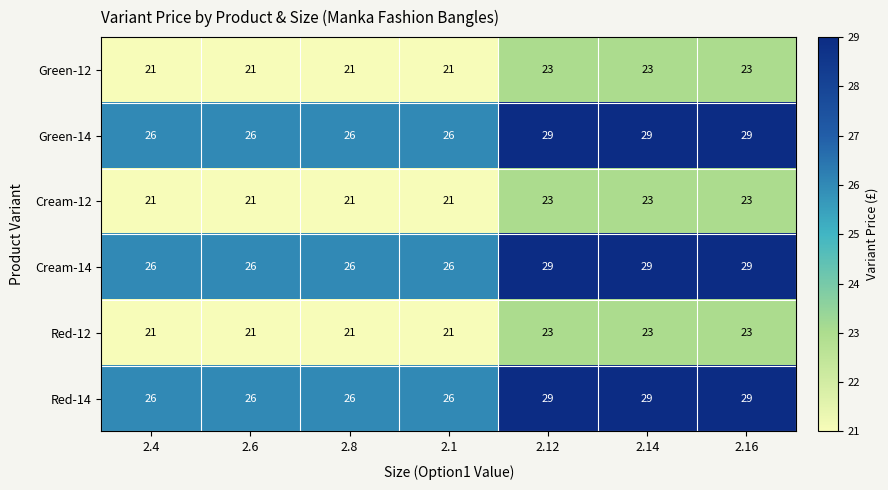

At how many categories does at least one series exceed 22?

7